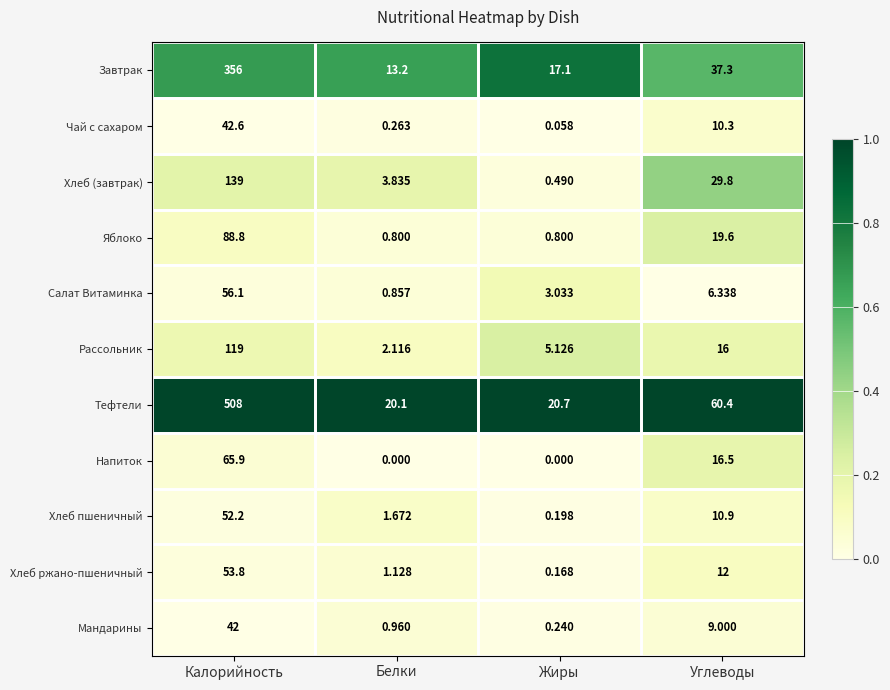

Which series has the largest range (max minus min)?

Тефтели